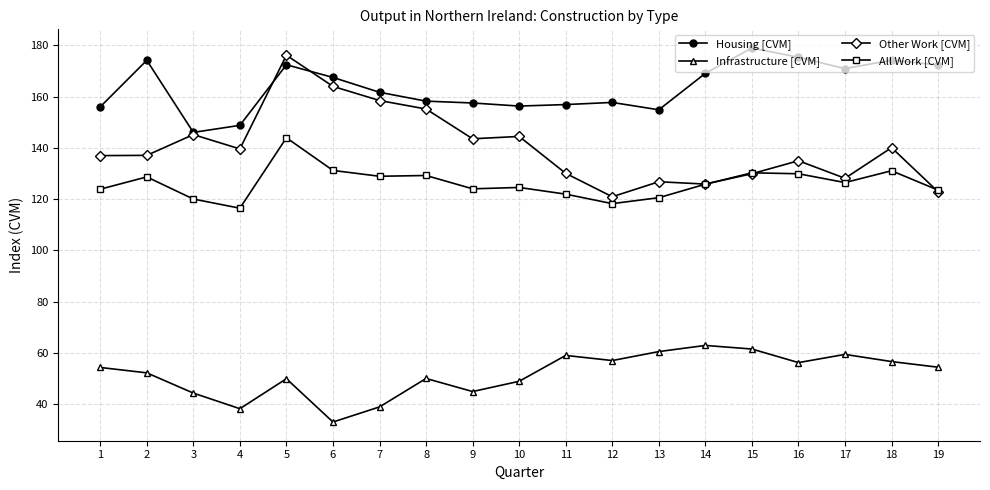

True or false: Housing [CVM] has a value of 274.3 at 8.

False